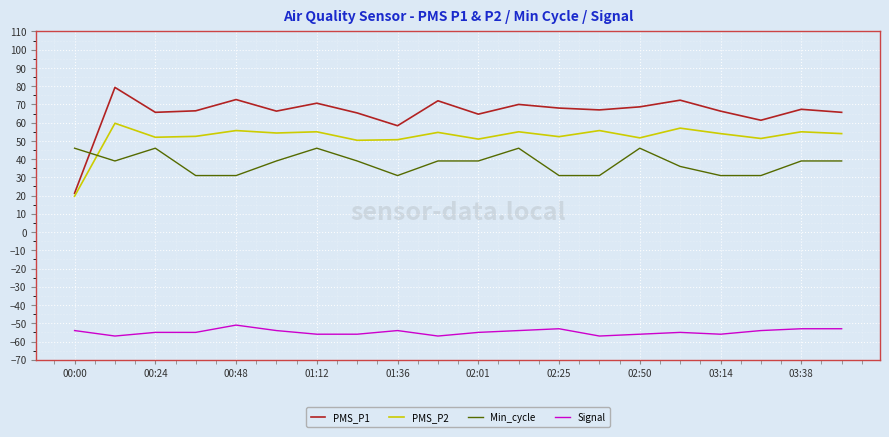

Rank the series by their maximum value, from lowest to highest.

Signal, Min_cycle, PMS_P2, PMS_P1